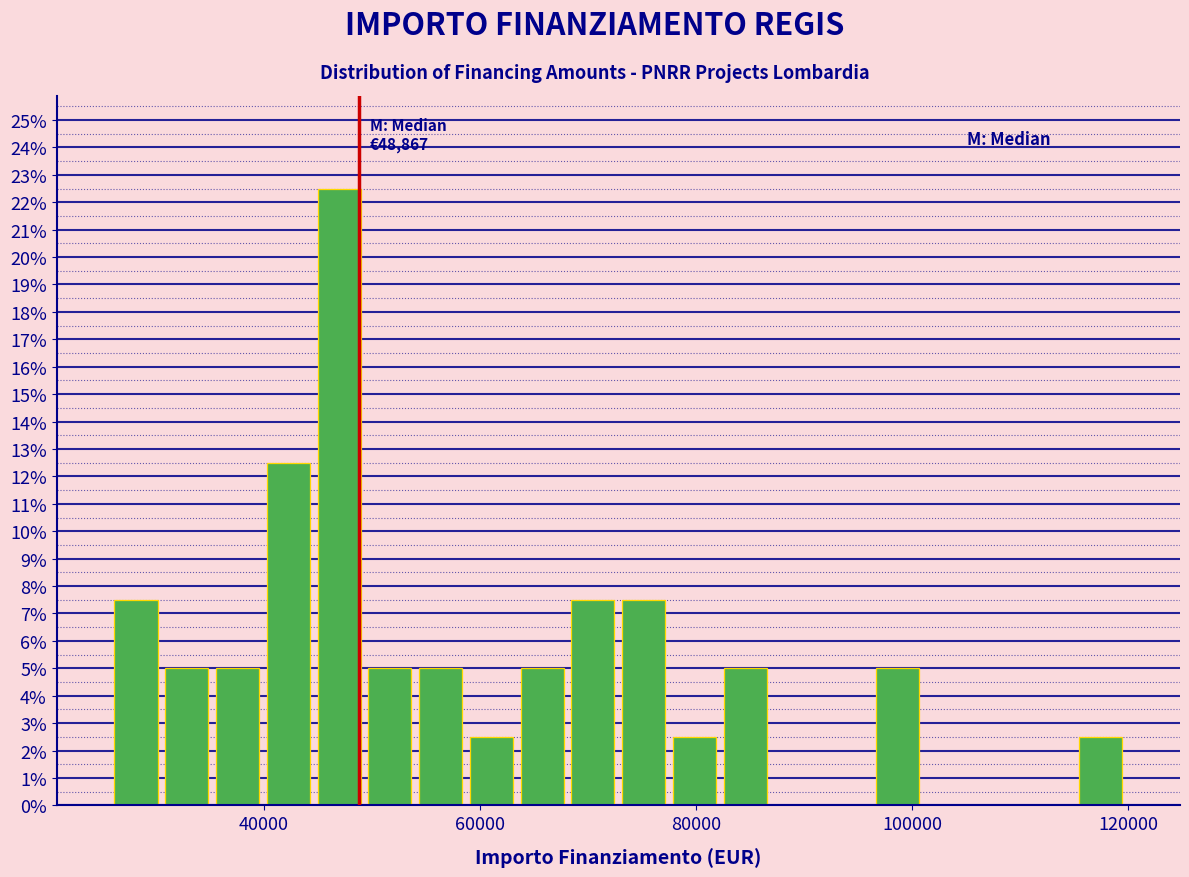

Around what value on the x-axis is the tallest bar? Give the approximate position of its centre, as read against the axis.

46000